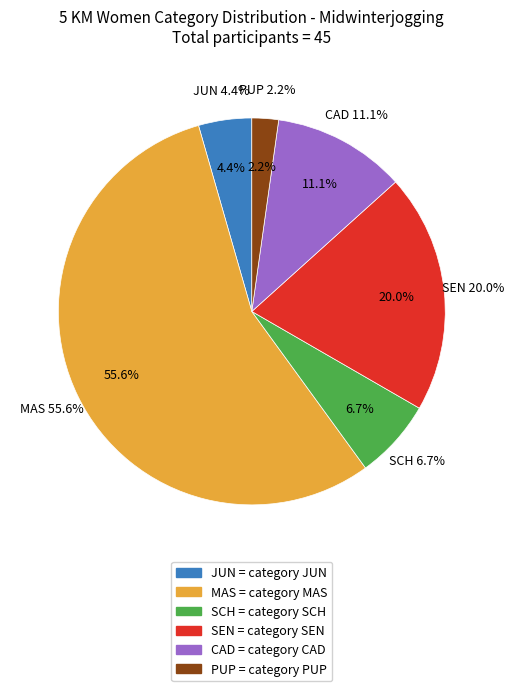

To the nearest percent, what percentage of the pie is SCH?

7%